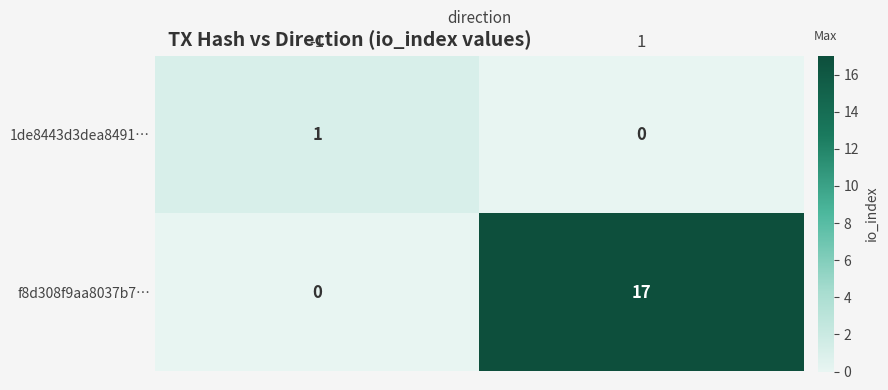

What is the spread (max minus min) of values at -1?

1